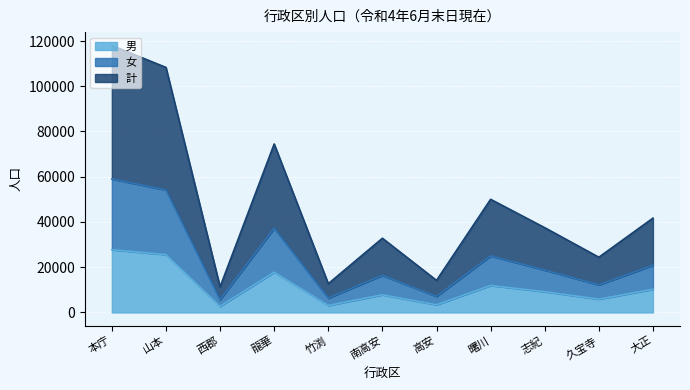

What is the label of the 11th point from the right?

本庁